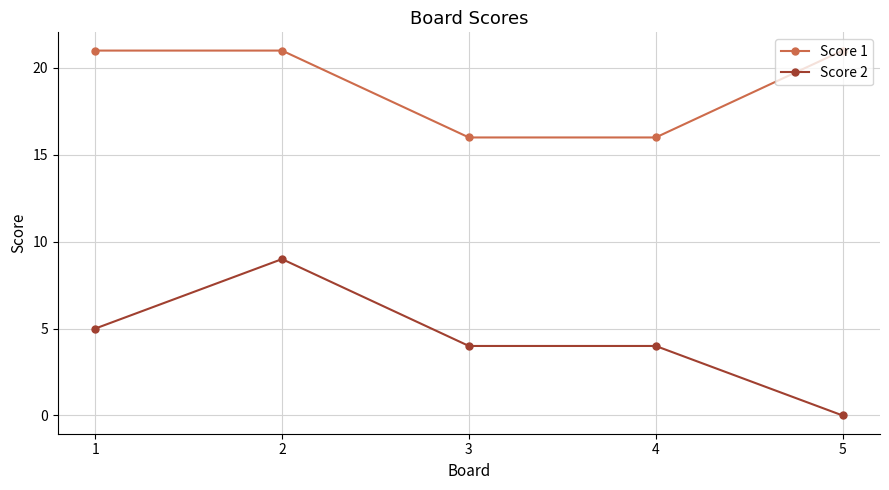

Rank the series at 1 from highest to lowest value.

Score 1, Score 2